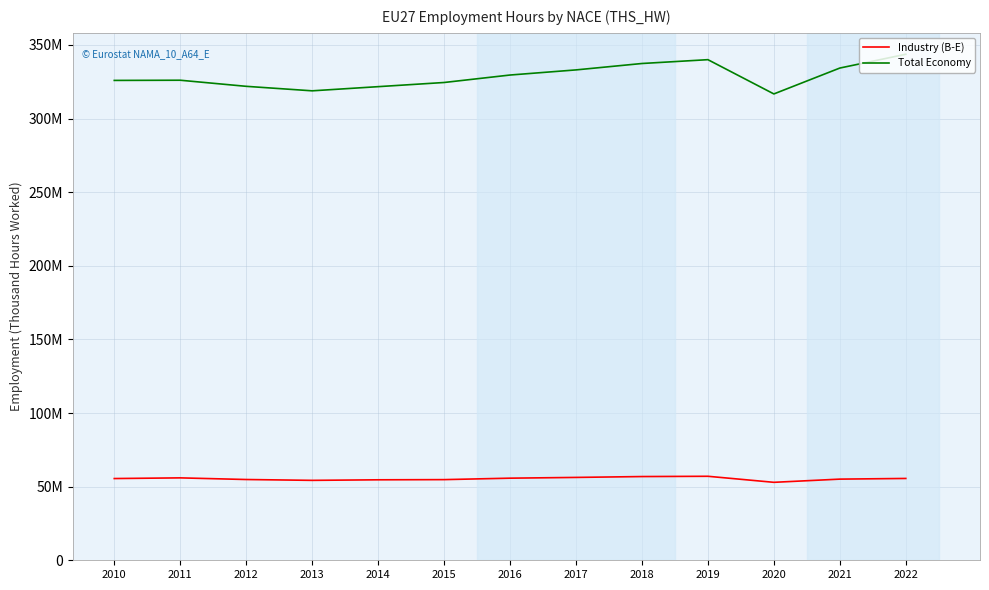

Is the value of Industry (B-E) at 2014 greater than the value of Total Economy at 2016?

No